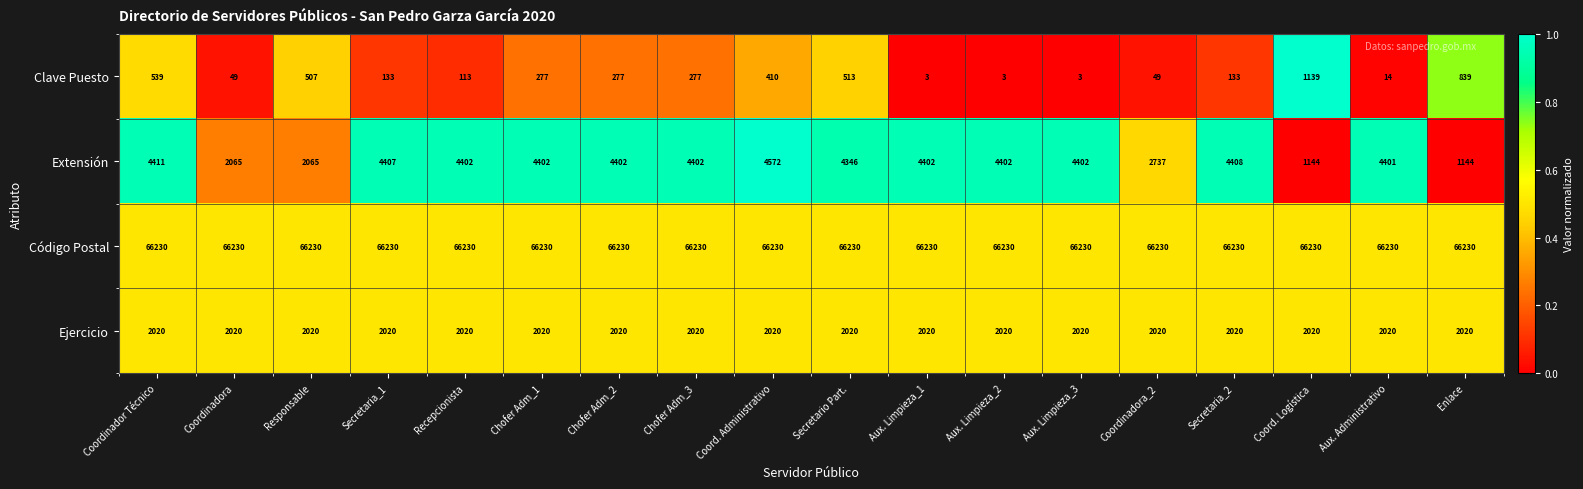

Where does the Extensión series first go above 4402?

Coordinador Técnico